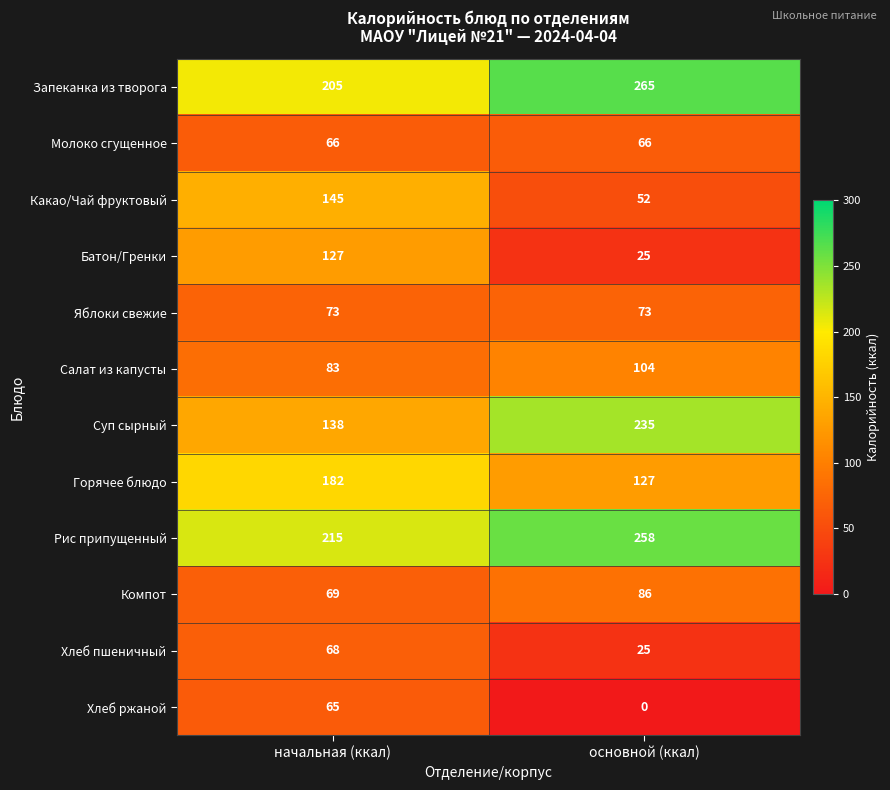

Read the Яблоки свежие value at начальная (ккал).

73